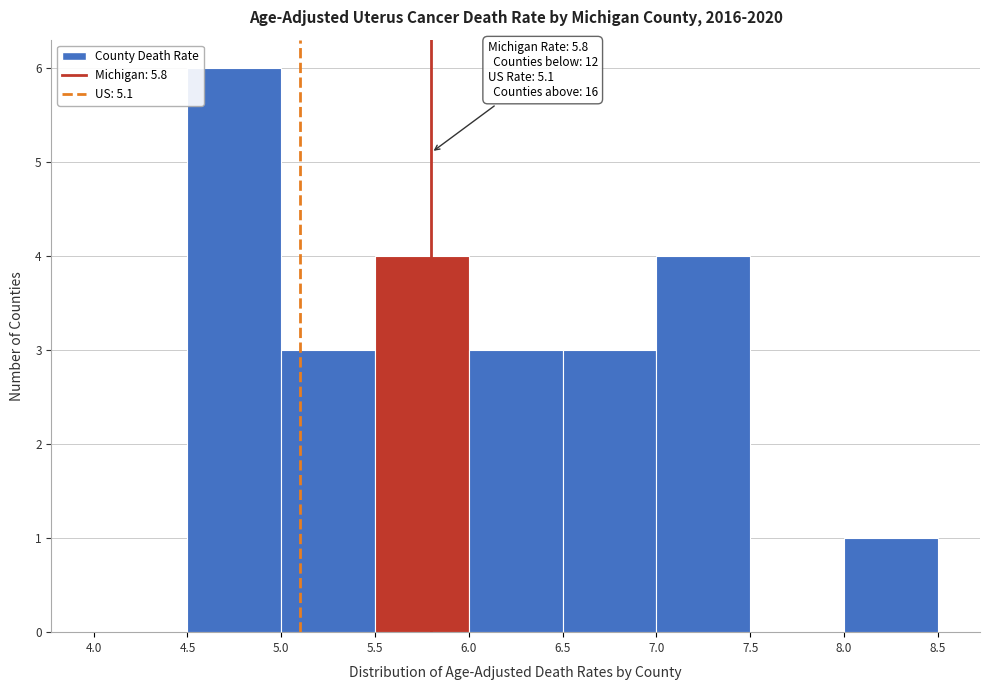

Over which range of the x-axis is the bar tallest?

4.5 to 5.0